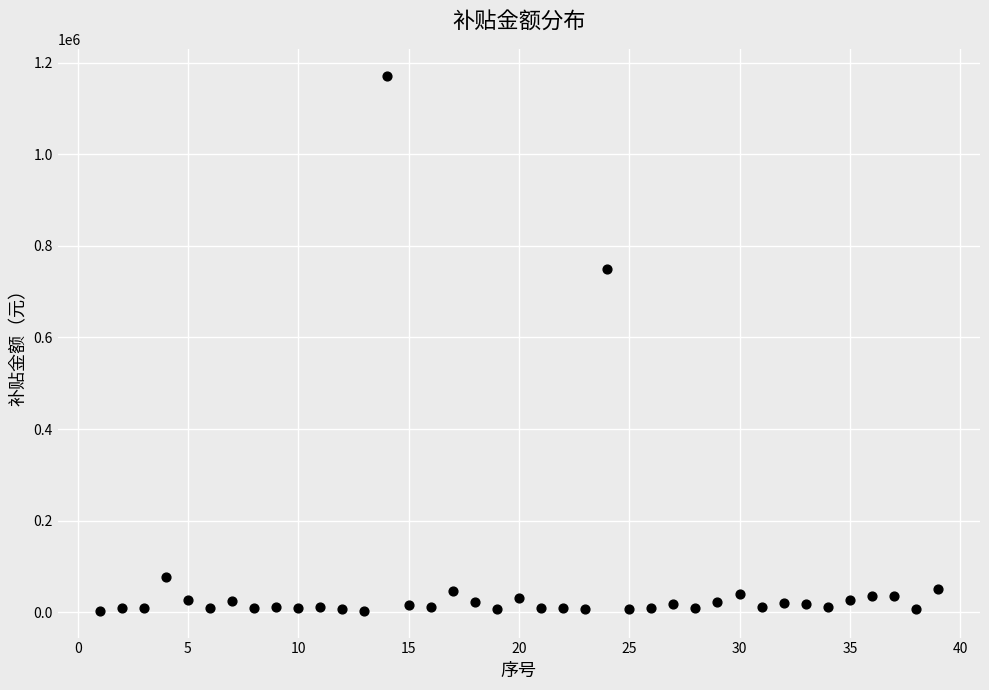

What is the range of Y values (max minus min)?

1168350.0